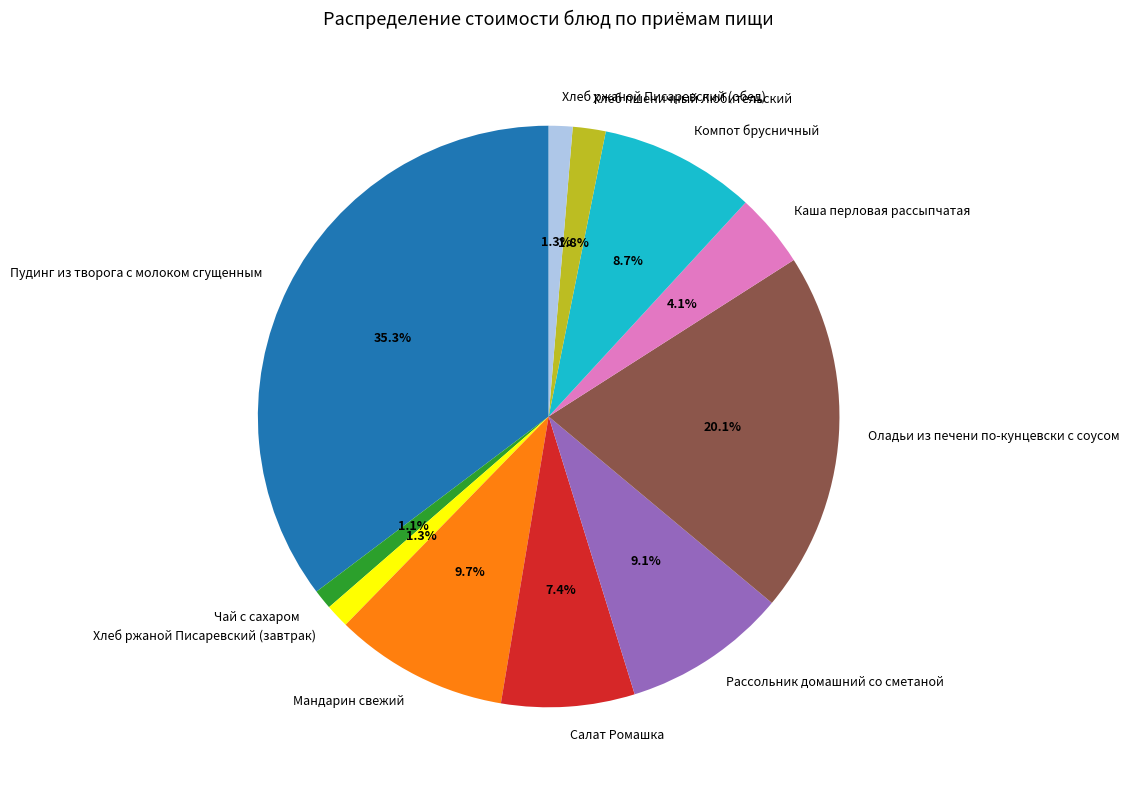

Do Пудинг из творога с молоком сгущенным and Хлеб ржаной Писаревский (завтрак) together represent more than half of the pie?

No